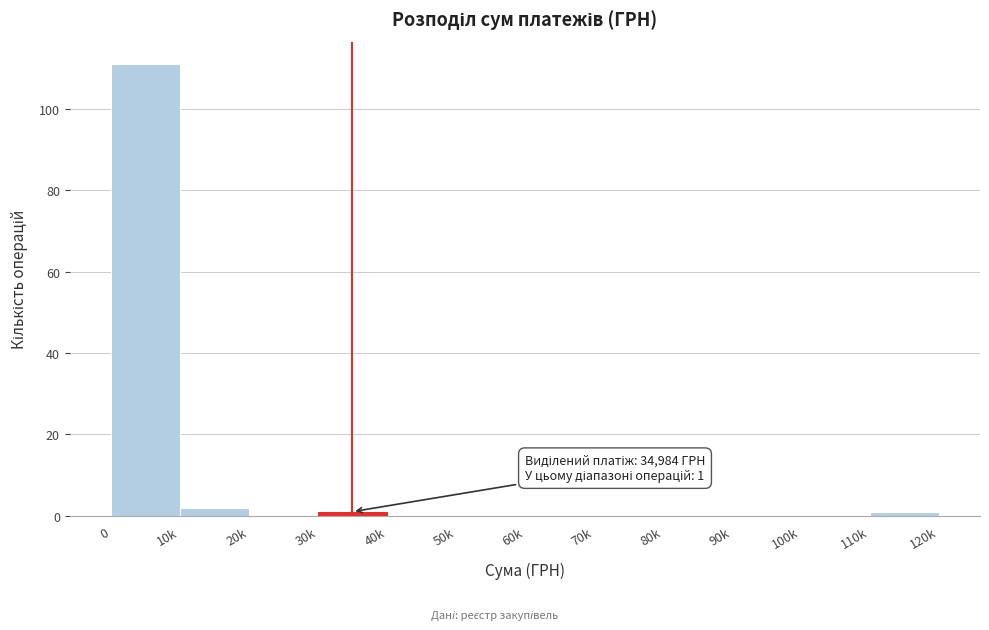

Reading right to left, extract all data points from this chart.

110k=1	100k=0	90k=0	80k=0	70k=0	60k=0	50k=0	40k=0	30k=1	20k=0	10k=2	0=111